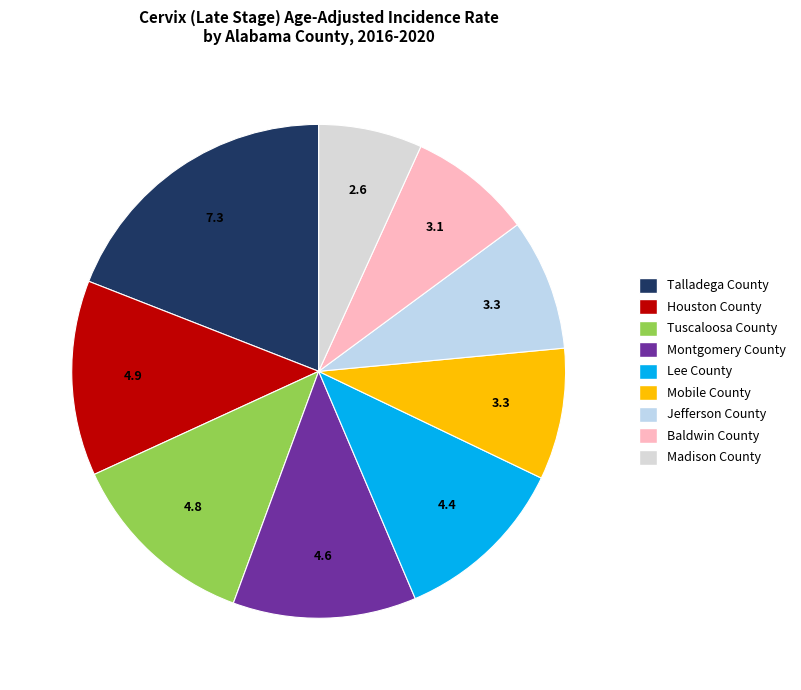

How many segments does this pie chart have?

9